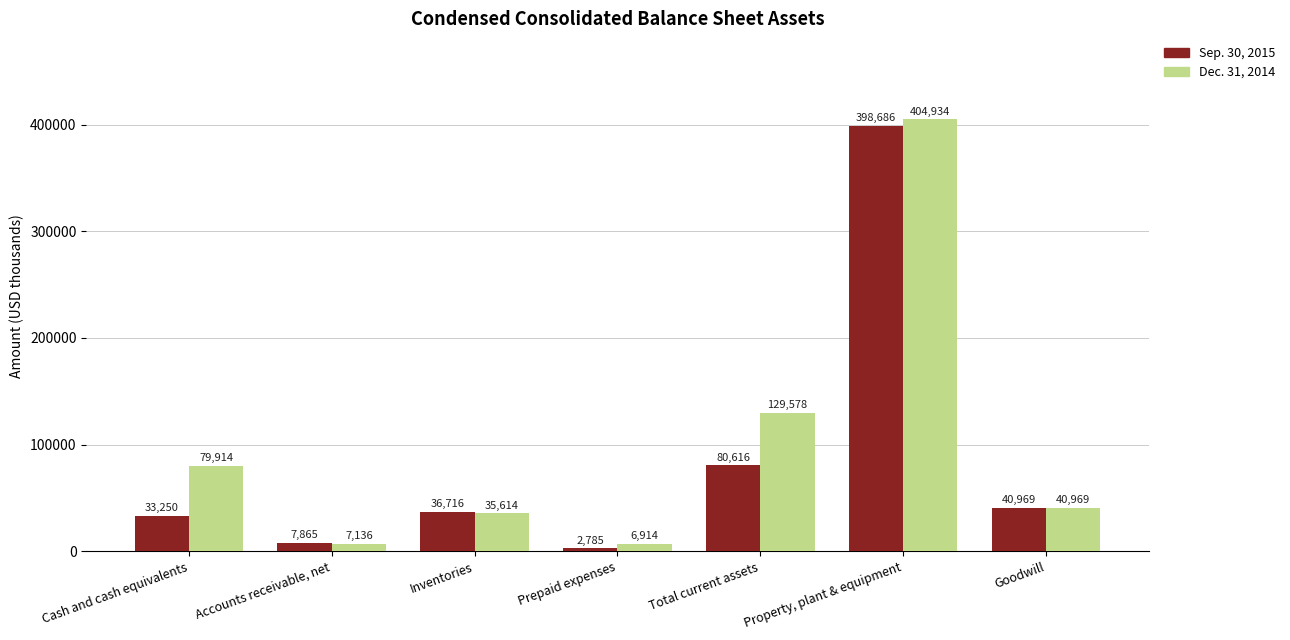

Does the chart contain stacked bars?

No